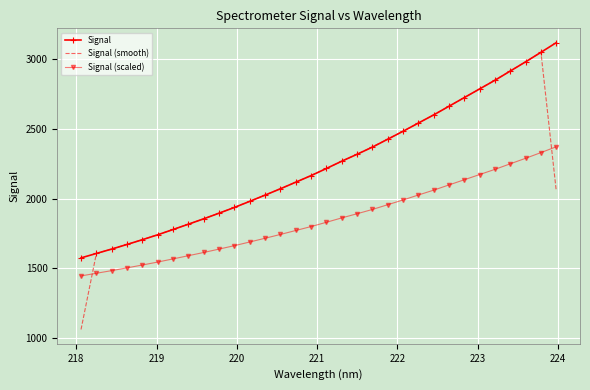

Which series has the largest total across all categories?

Signal